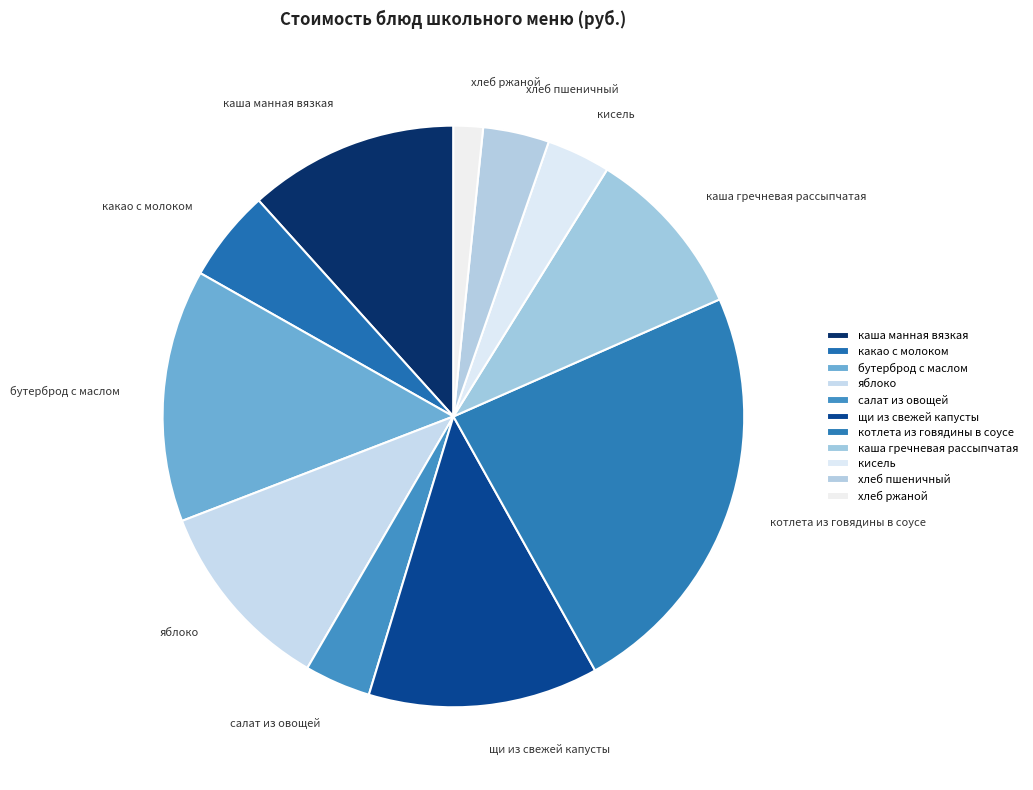

To the nearest percent, what percentage of the pie is щи из свежей капусты?

13%